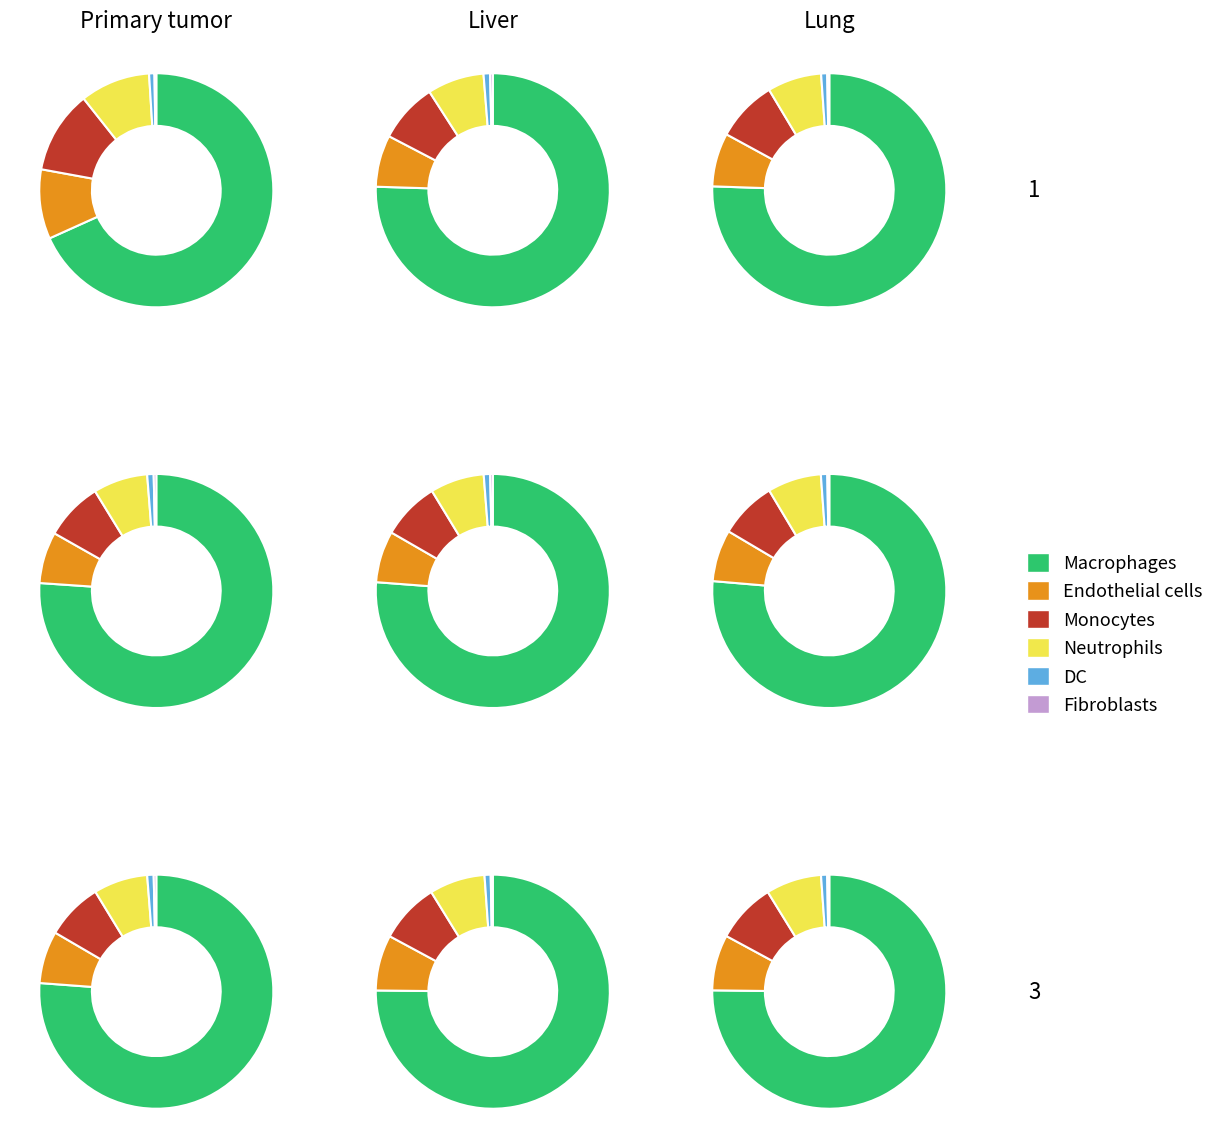

Is it true that Vicente Salas is 1% of the pie?

False